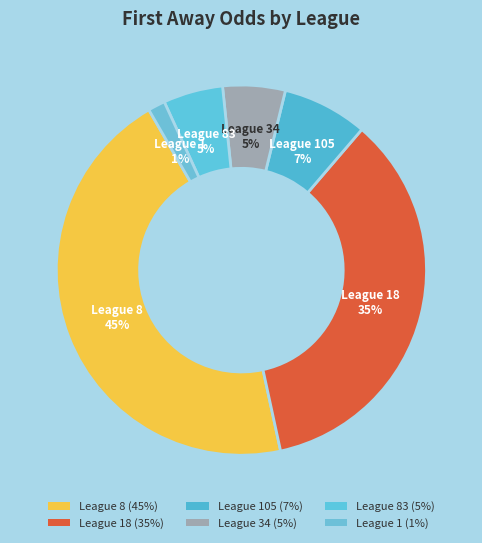

Which slice is the smallest?

1